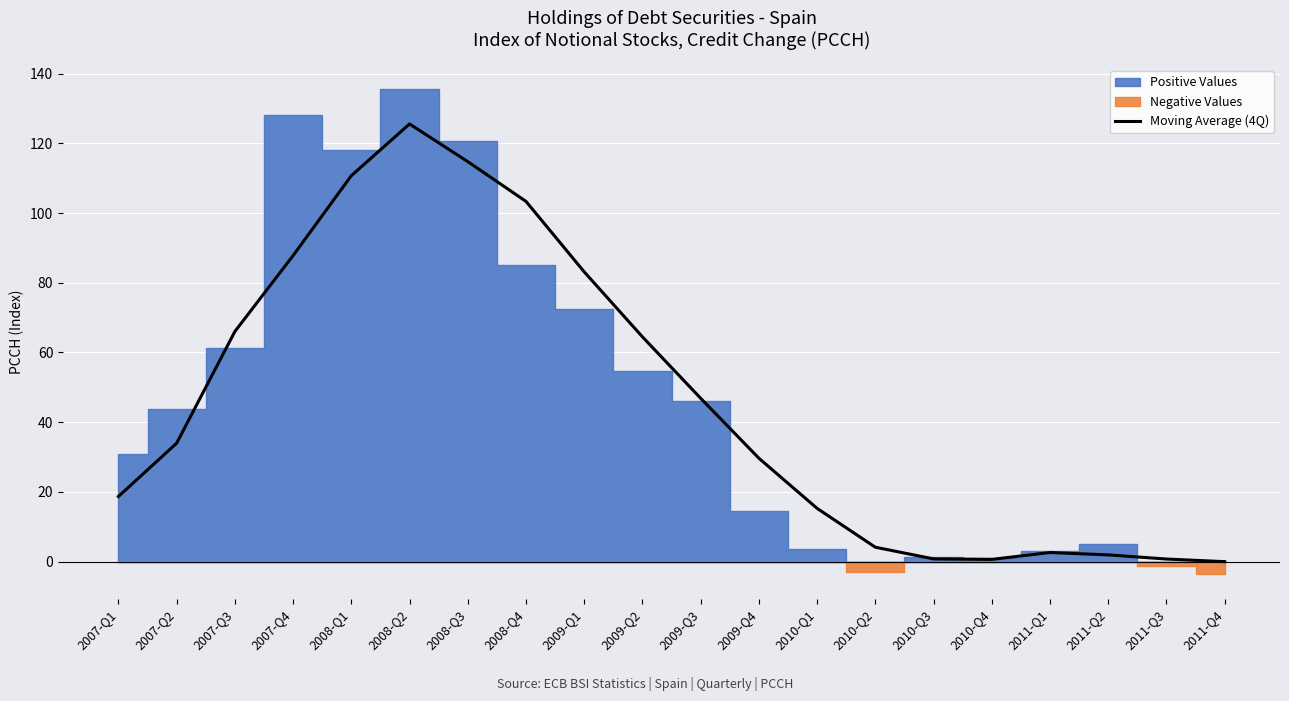

What is the change in value from 2007-Q2 to 2008-Q3?

+80.8